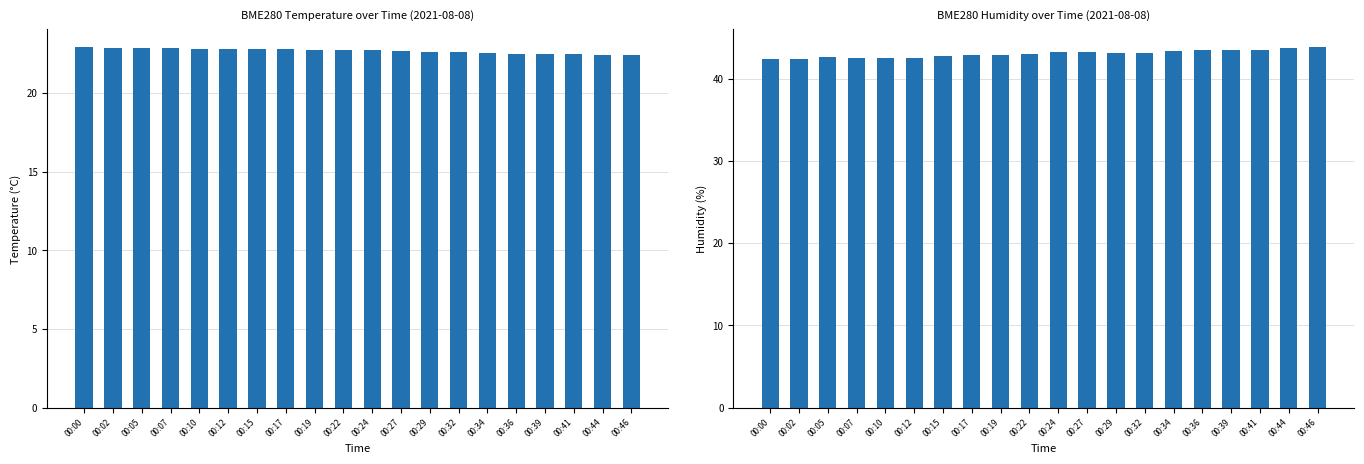

What is the sum of all BME280_temperature values?

453.3